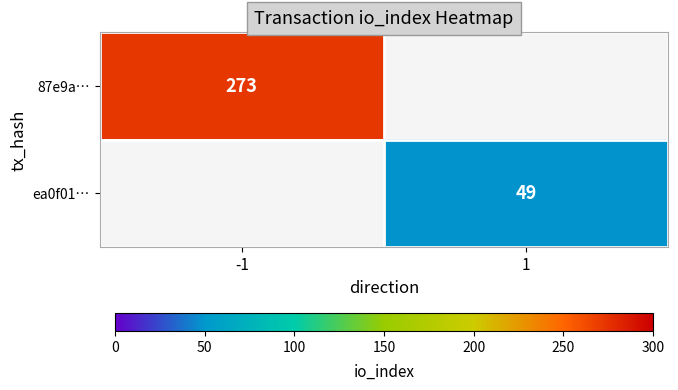

At how many categories does at least one series exceed 238?

1